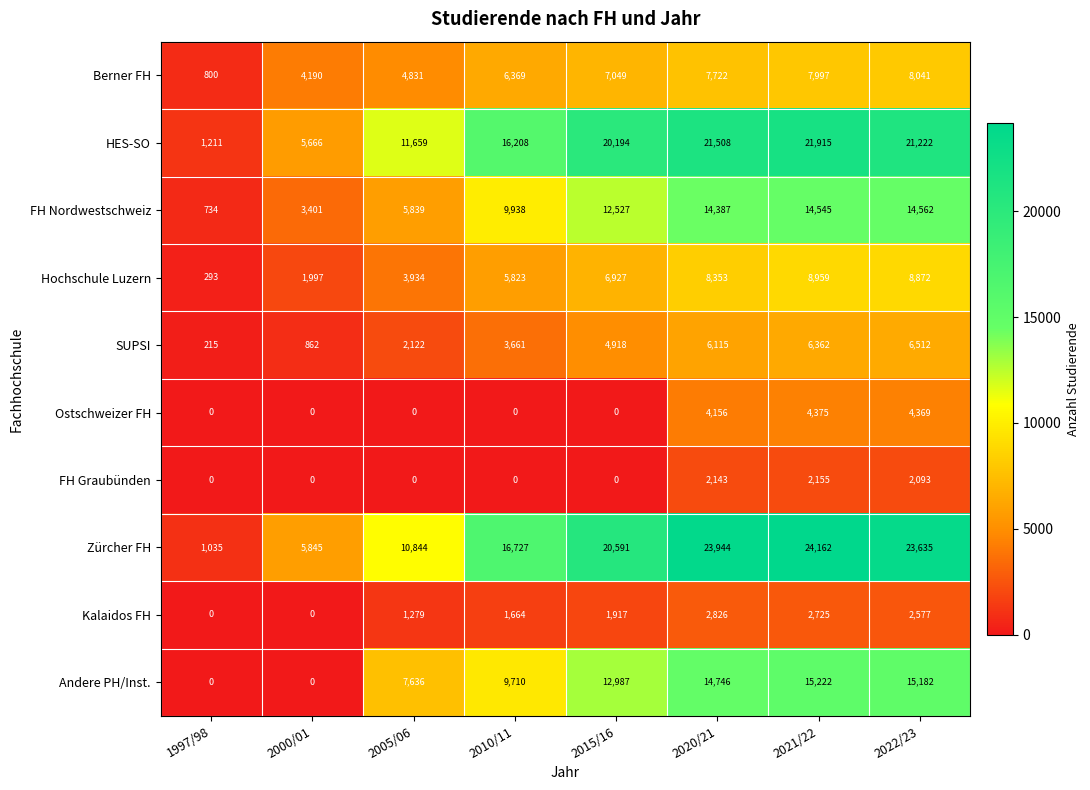

At which category is the sum across all series the highest?

2021/22